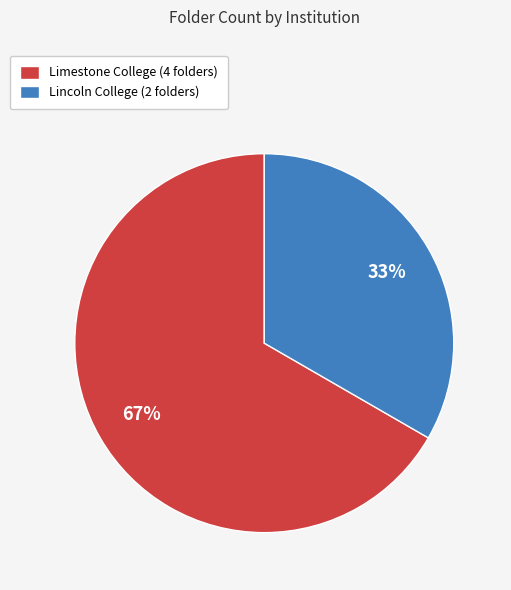

Which category accounts for the majority?

Limestone College